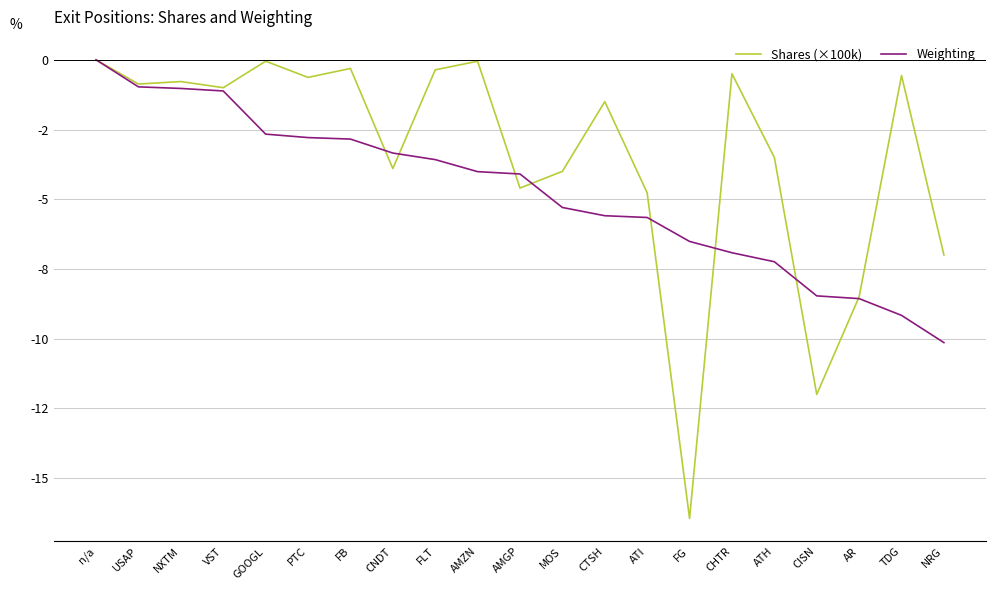

What is the average value of the Shares (×100k) series?

-3.4